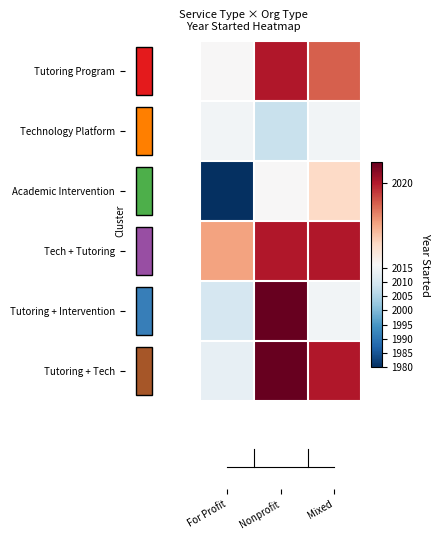

At which category is the sum across all series the highest?

Nonprofit